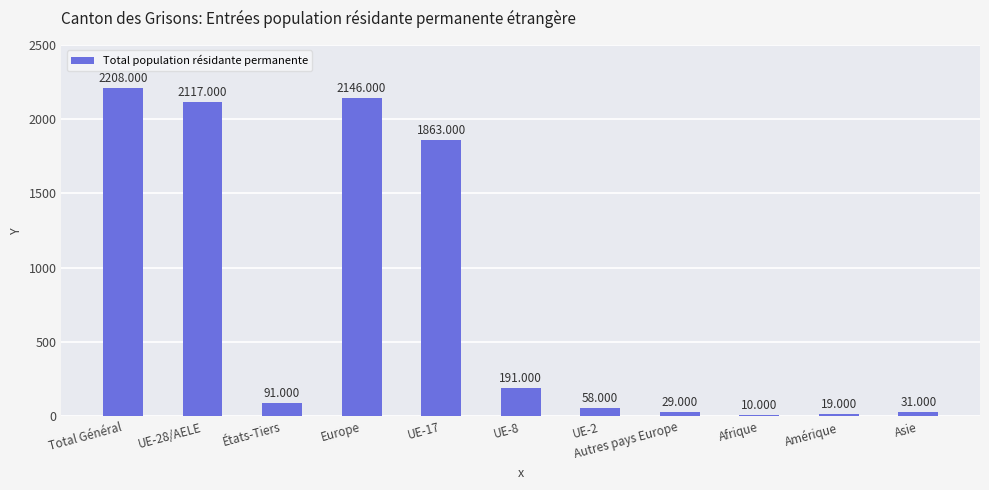

What is the sum of all values?

8763